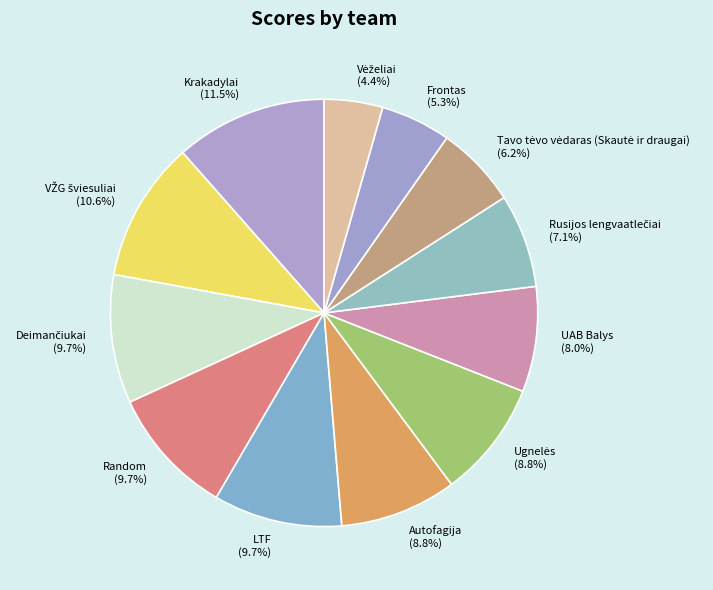

What percentage is NOT represented by UAB Balys?

92.0%